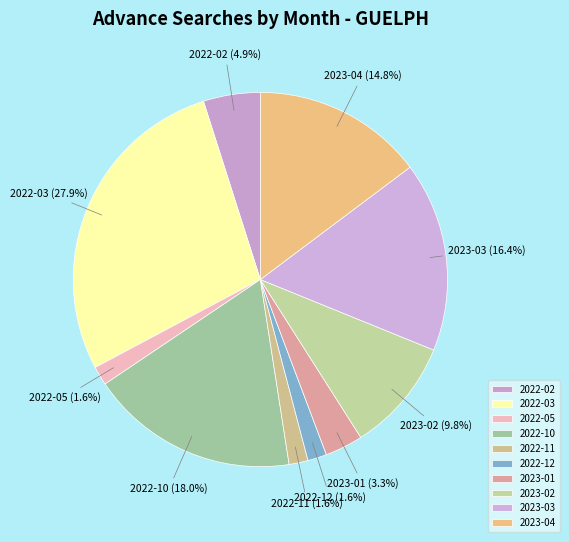

What is the largest slice in the pie chart?

2022-03